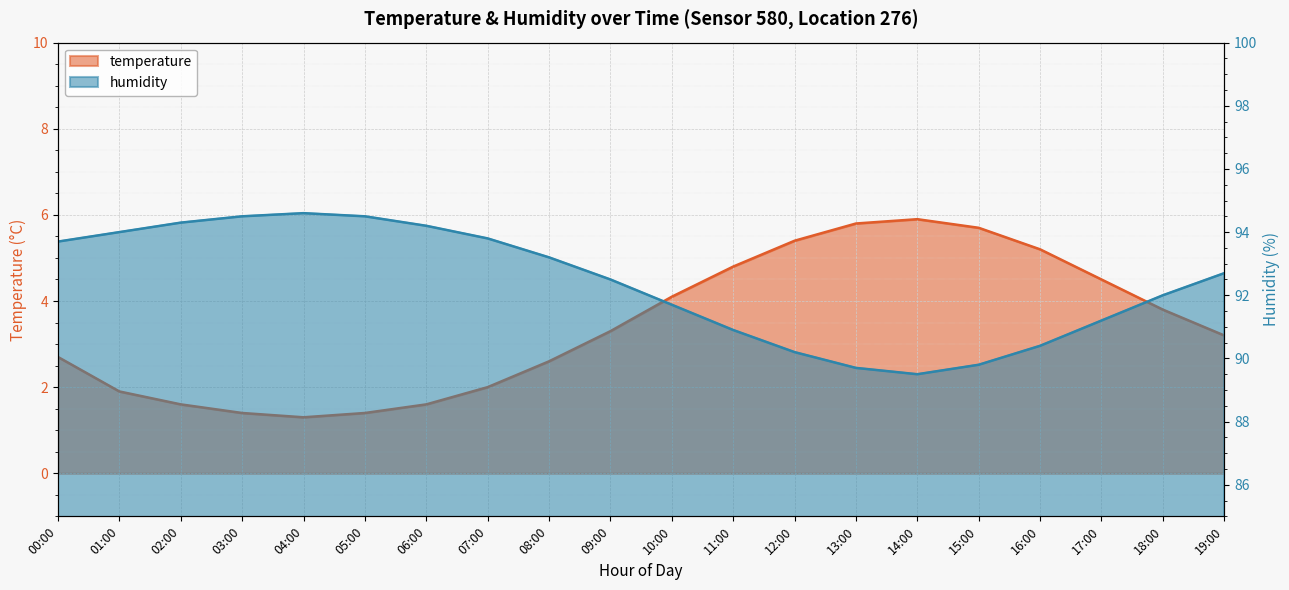

What is the spread (max minus min) of values at 06:00?

92.6